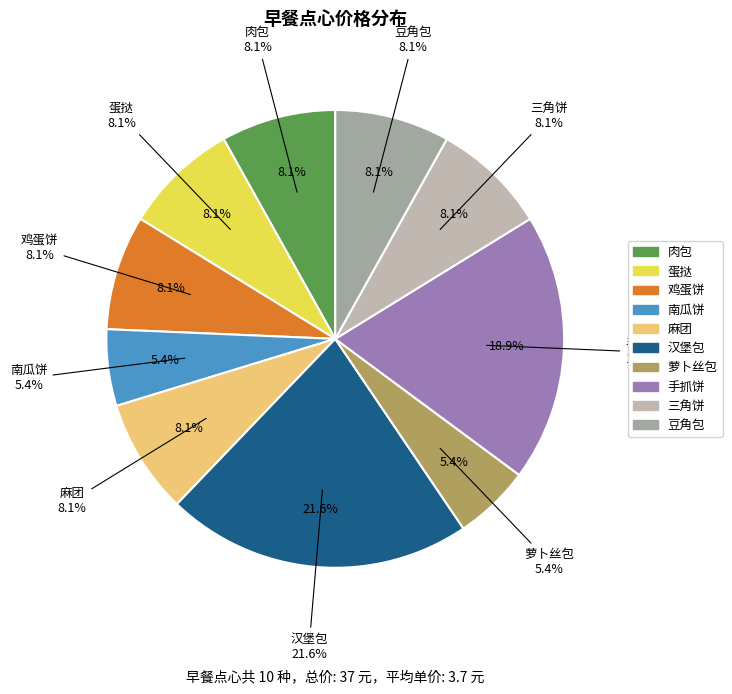

The 萝卜丝包 slice represents 14% of the pie. True or false?

False